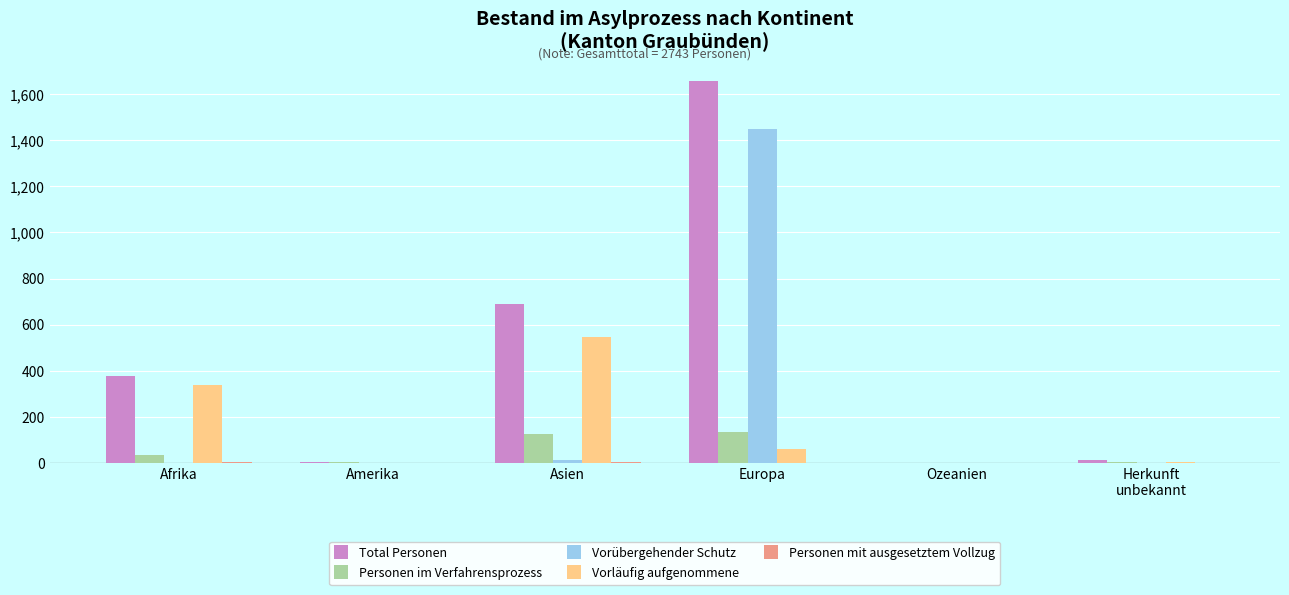

Is the value of Personen im Verfahrensprozess at Europa greater than the value of Total Personen at Amerika?

Yes